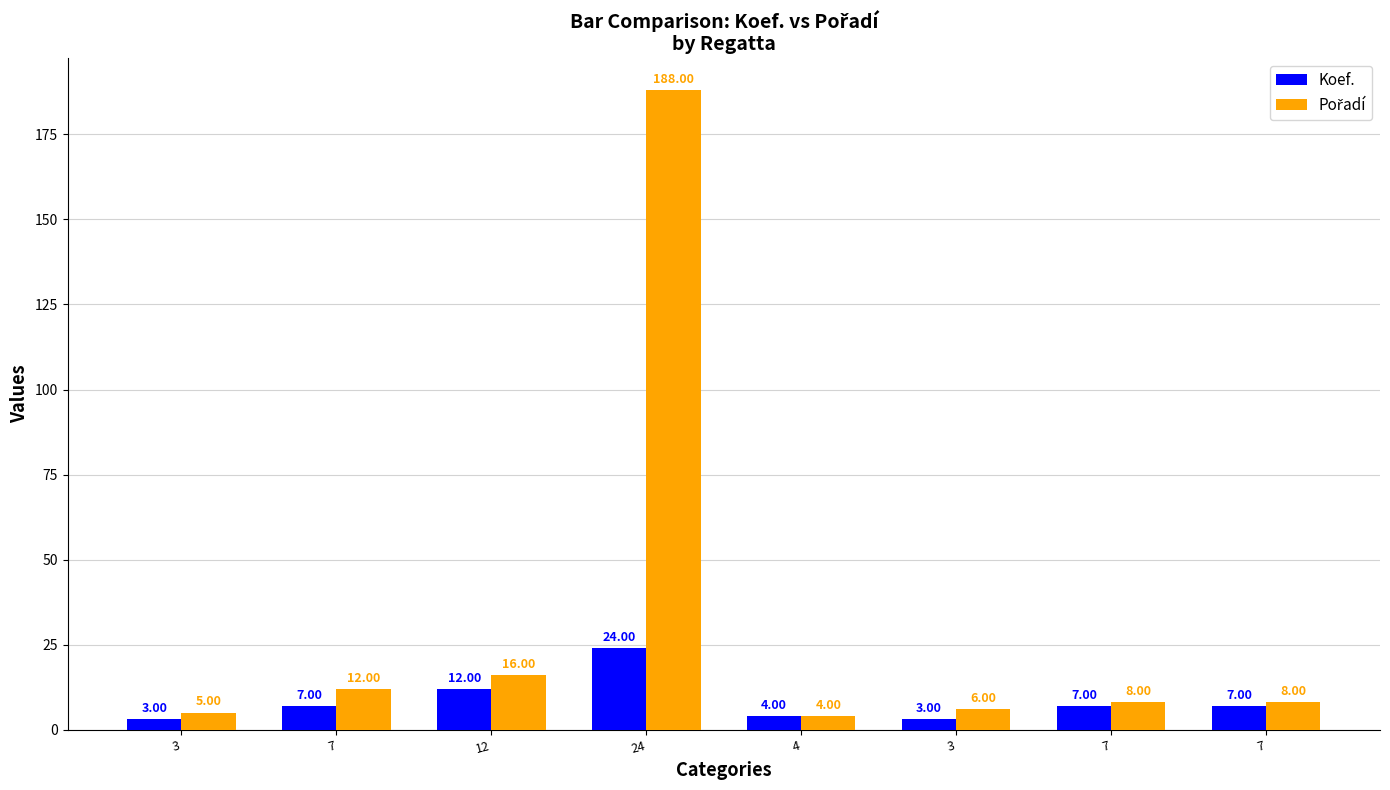

Count the number of data series in this chart.

2